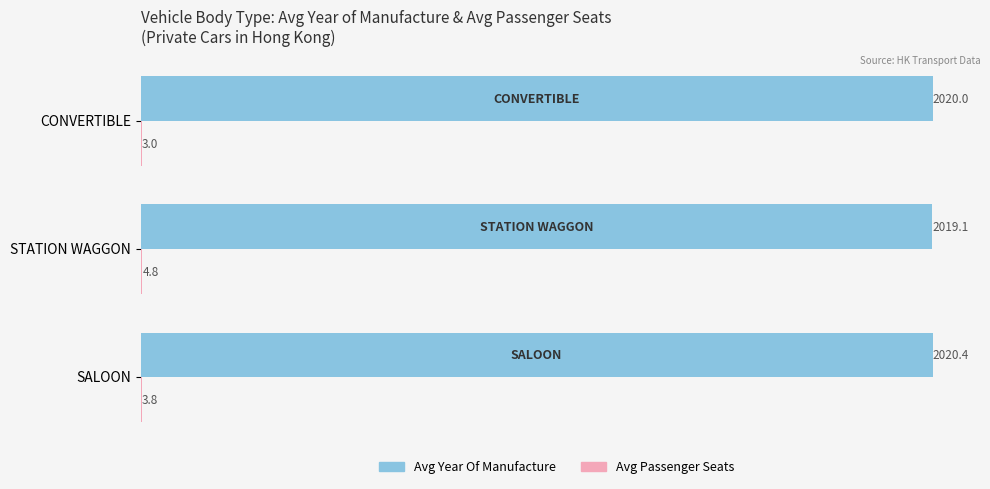

What is the maximum value shown in the chart?

2020.4